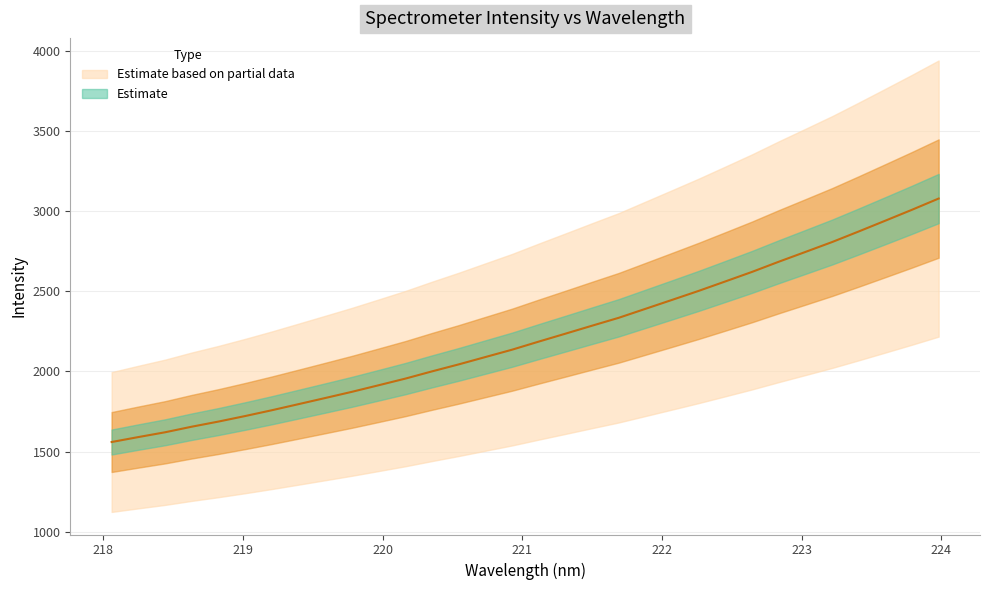

Does the chart display data point markers on the line(s)?

No